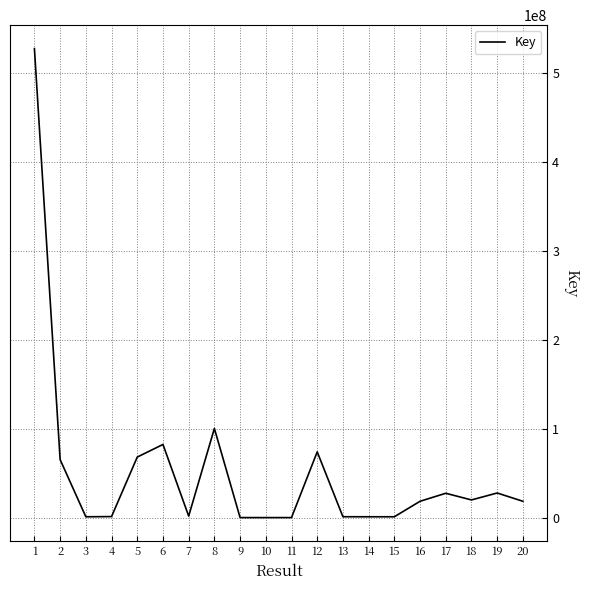

True or false: there are more than 2 points higher than both neighbors.

True